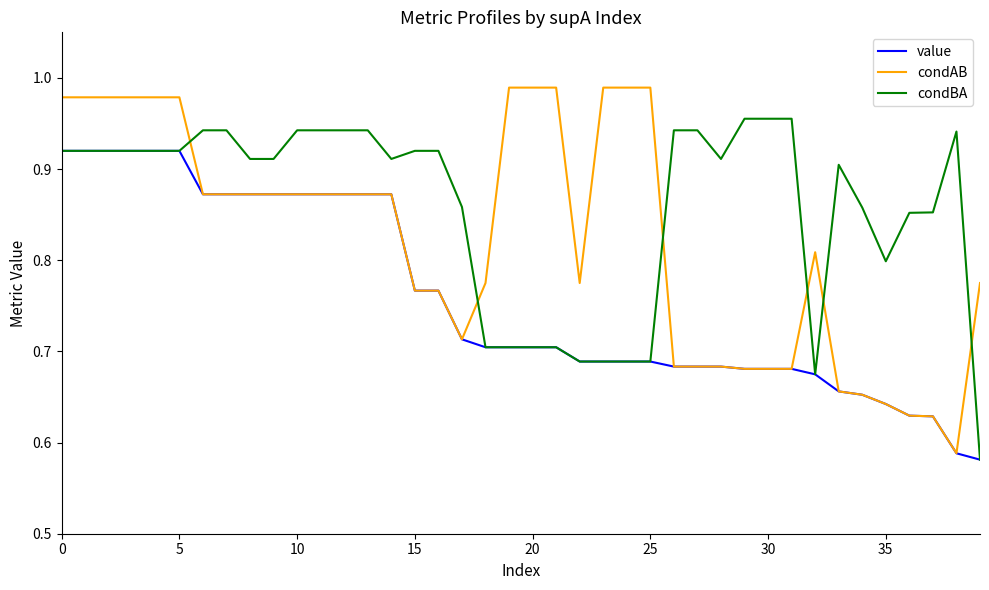

Which series has the widest spread of values?

condAB